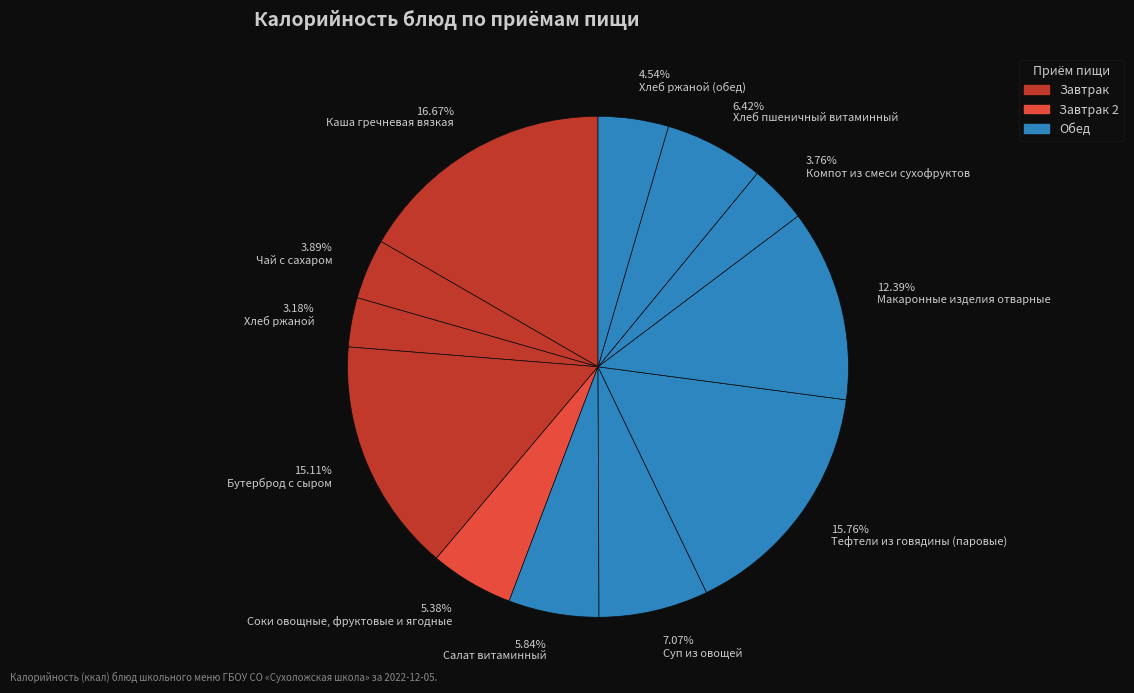

Count the number of slices in the pie.

12